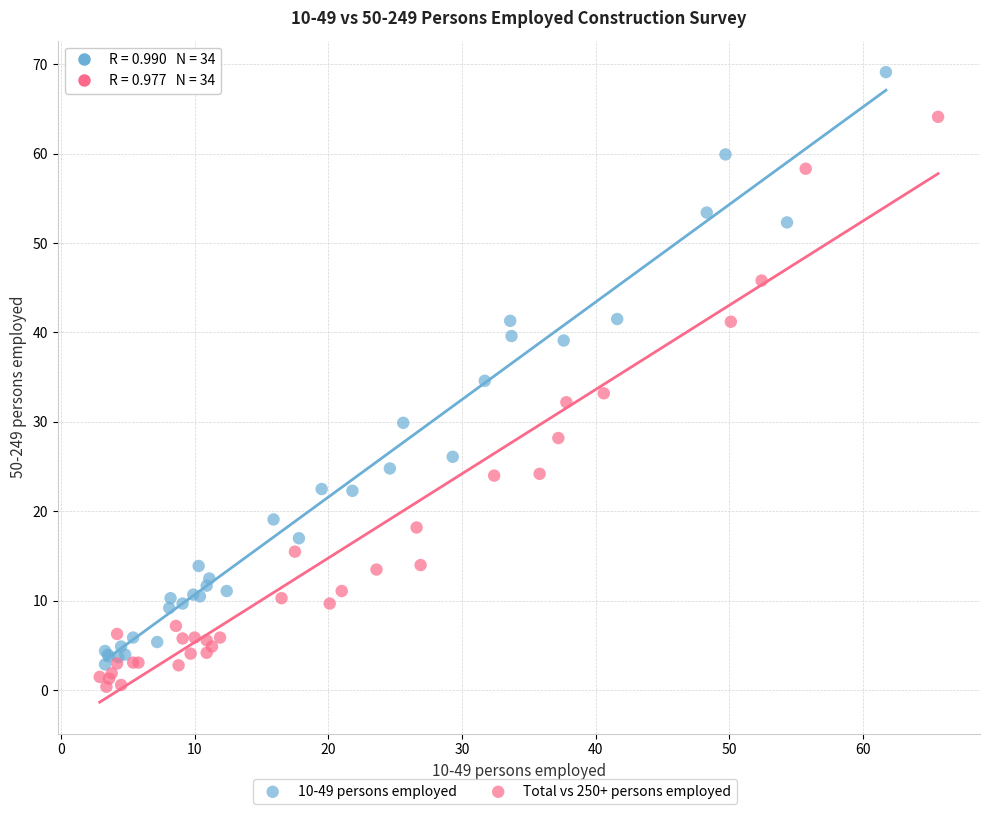

Which series has the widest spread of Y values?

10-49 persons employed